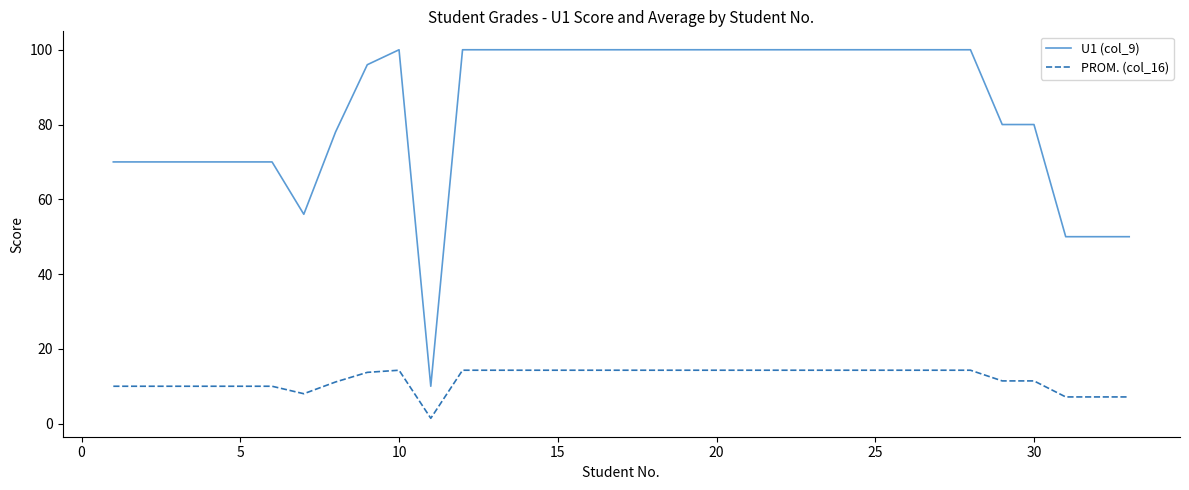

Which series has the widest spread of values?

U1 (col_9)